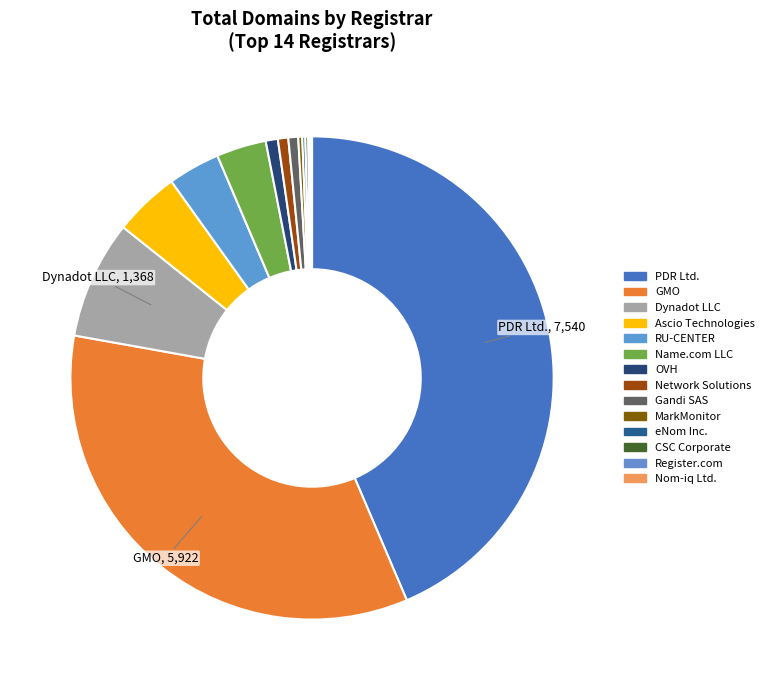

Which category has the biggest portion of the pie?

PDR Ltd. d/b/a PublicDomainRegistry.com